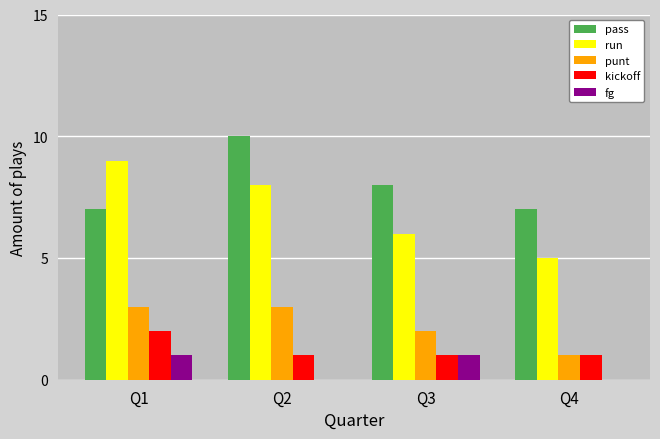

What is the sum of the run values at Q2 and Q1?

17